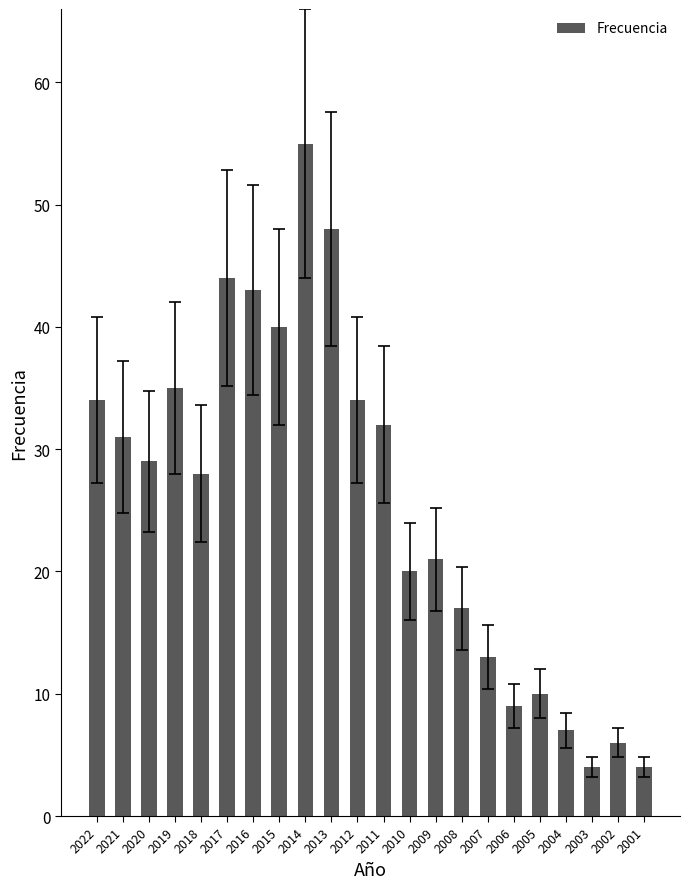

Count the number of categories in the chart.

22